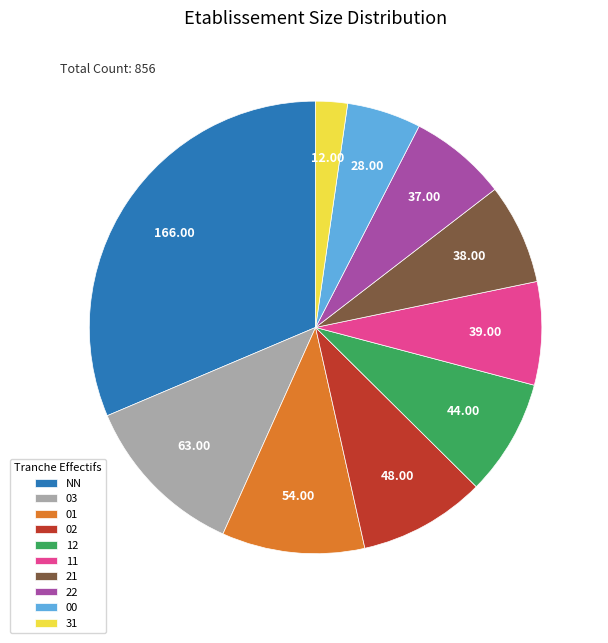

What is the largest slice in the pie chart?

NN